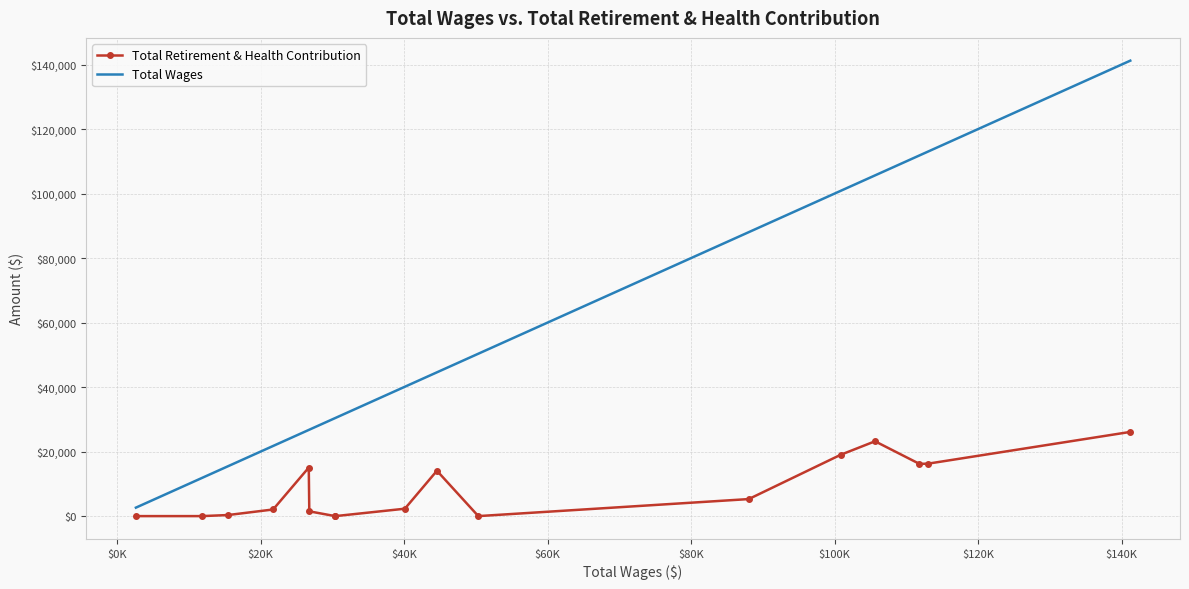

Which series has the largest range (max minus min)?

Total Wages